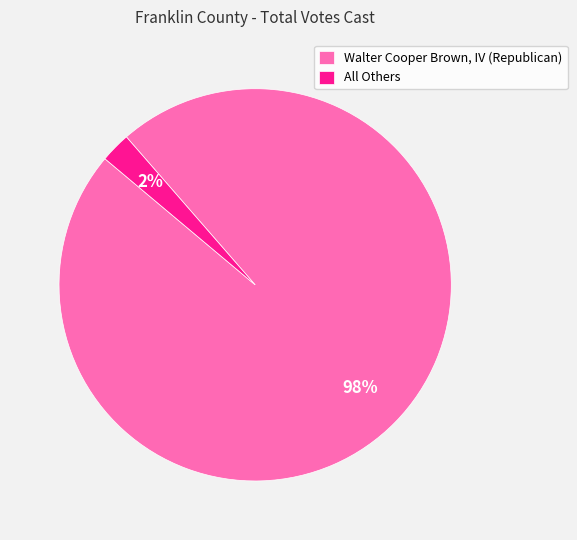

Does Walter Cooper Brown, IV (Republican) represent more than half of the total?

Yes